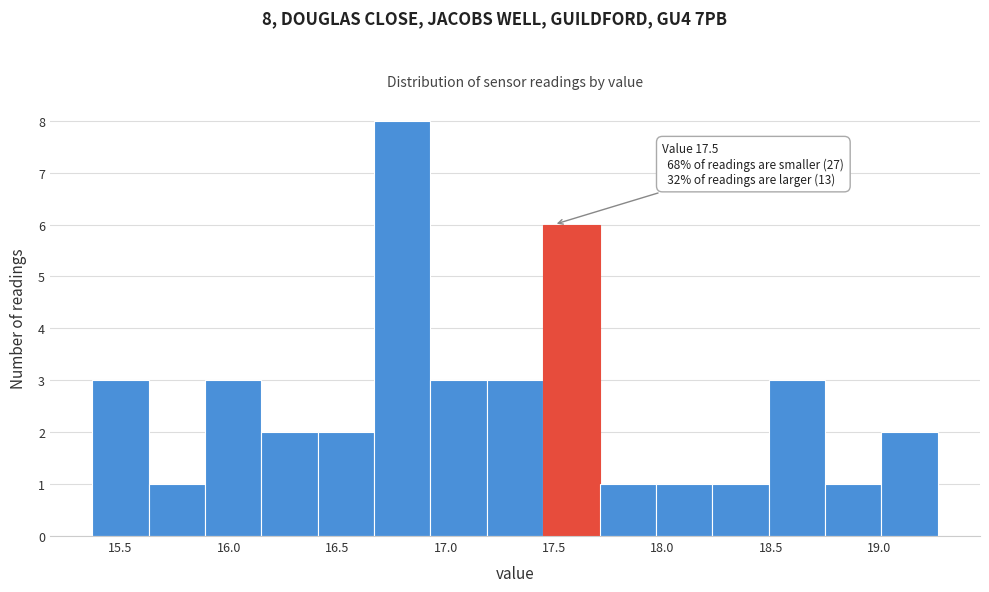

Which range on the x-axis has the tallest bar?

16.67 to 16.93